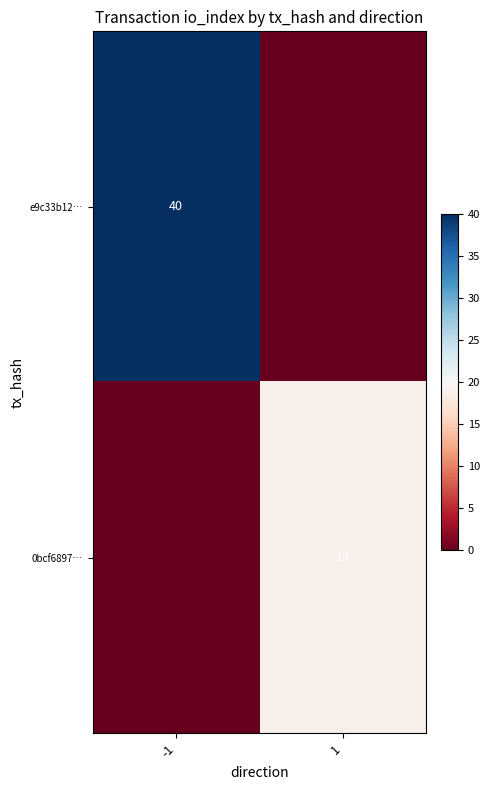

Is the value of e9c33b12… at -1 greater than the value of 0bcf6897… at 1?

Yes